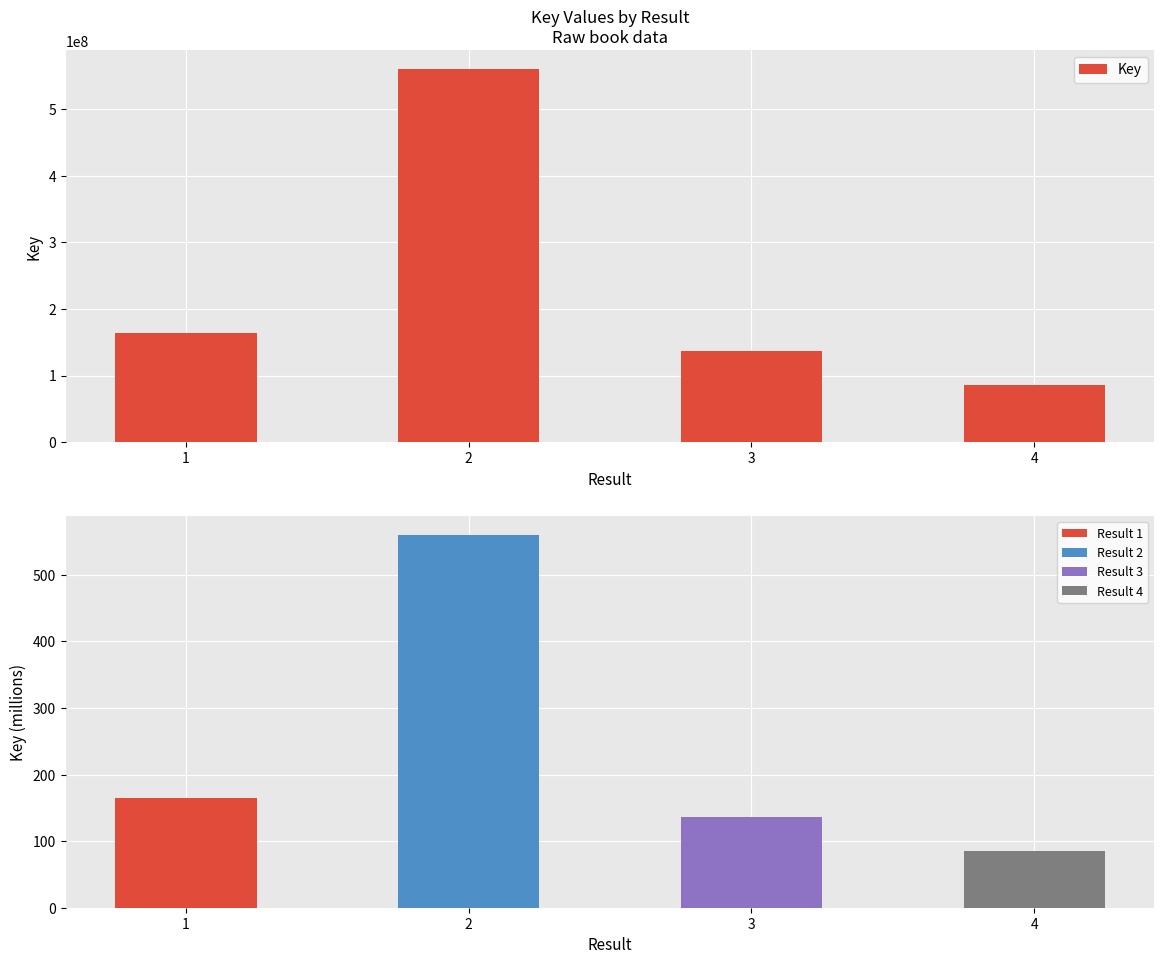

How many bars are there in total?

4